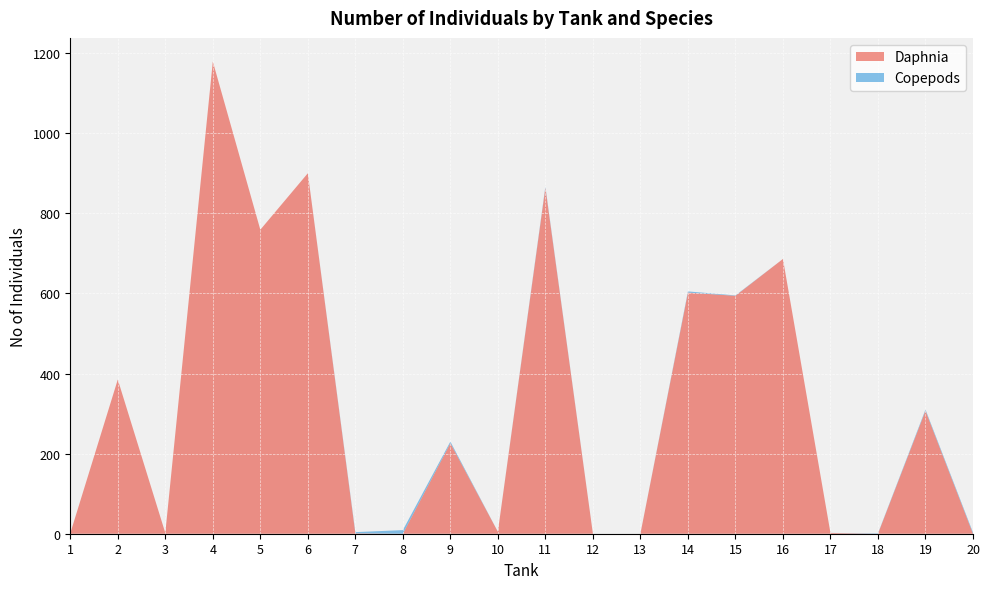

Reading left to right, extract all data points from this chart.

Daphnia: 1	385	2	1179	759	900	1	0	226	5	864	0	0	602	594	686	2	0	307	0
Copepods: 0	0	0	0	0	0	3	9	4	0	3	0	0	3	1	0	0	1	3	3